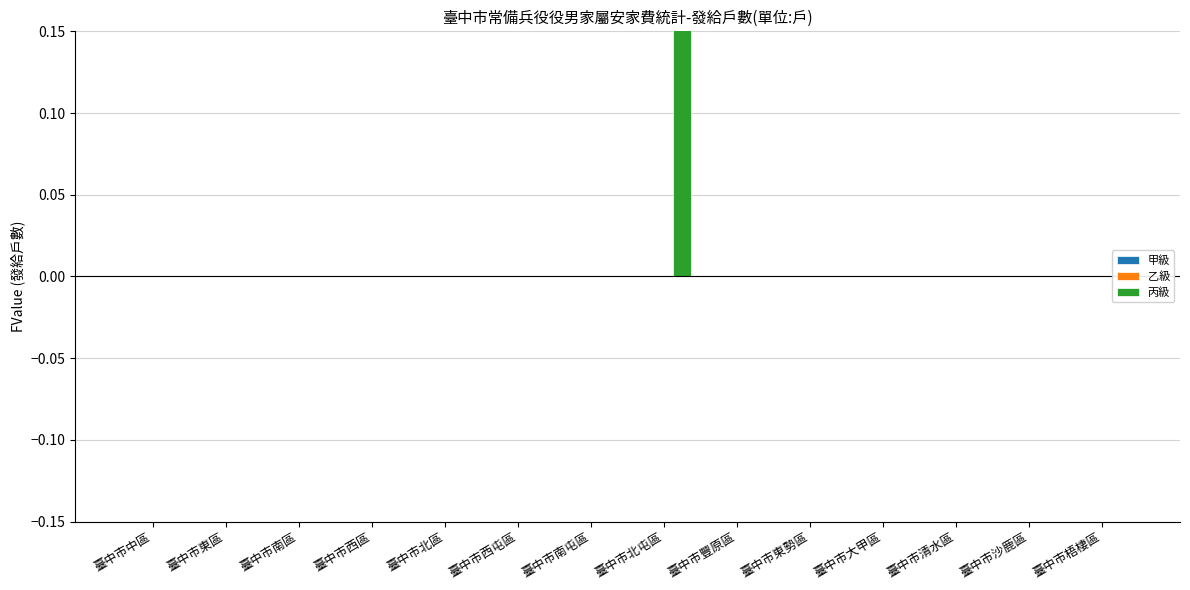

At 臺中市沙鹿區, list the series in order from smallest to largest.

甲級, 乙級, 丙級